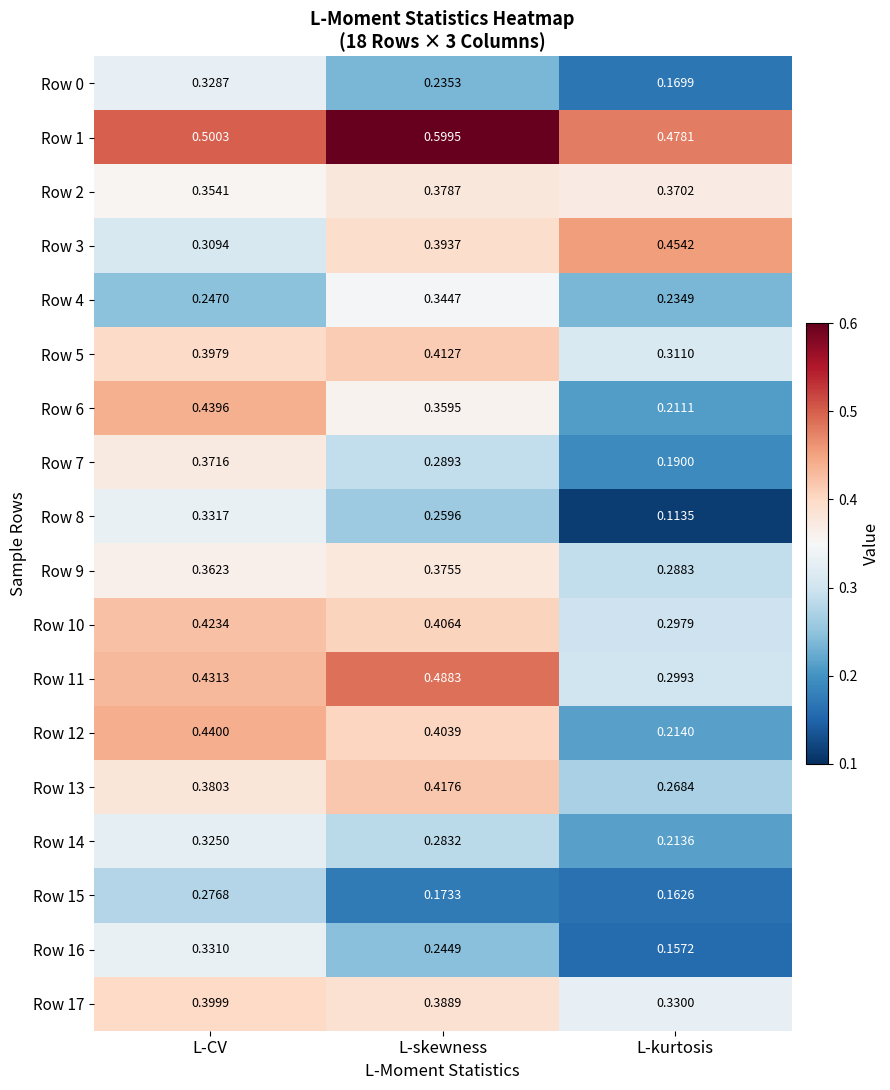

List the labels in order of Row 7 value, largest first.

L-CV, L-skewness, L-kurtosis